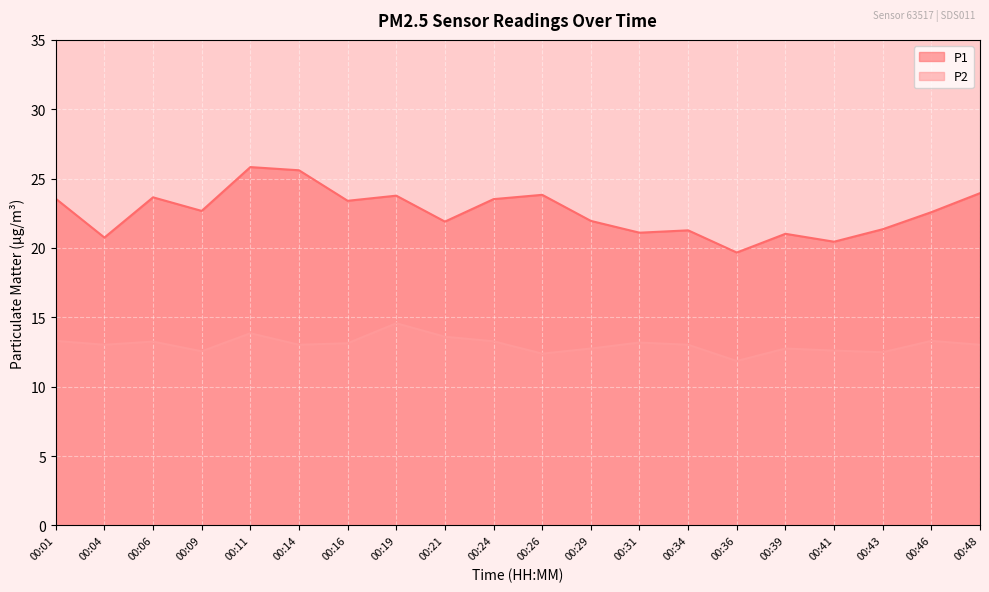

What is the average value of the P1 series?

22.6